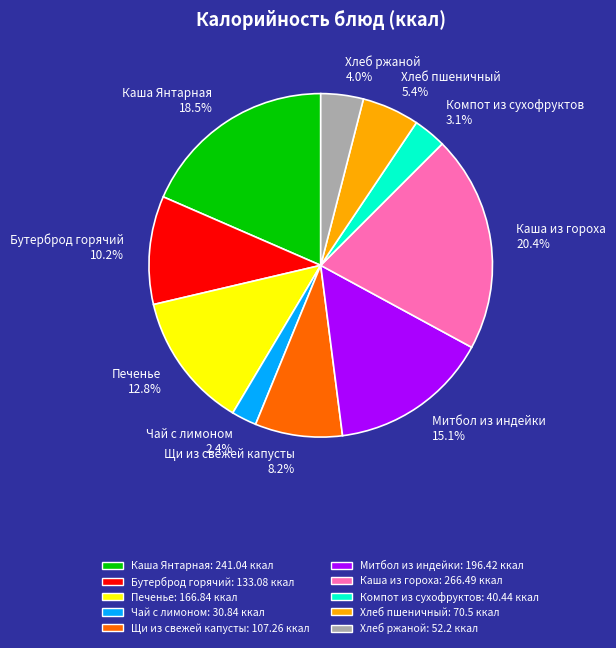

How many segments does this pie chart have?

10